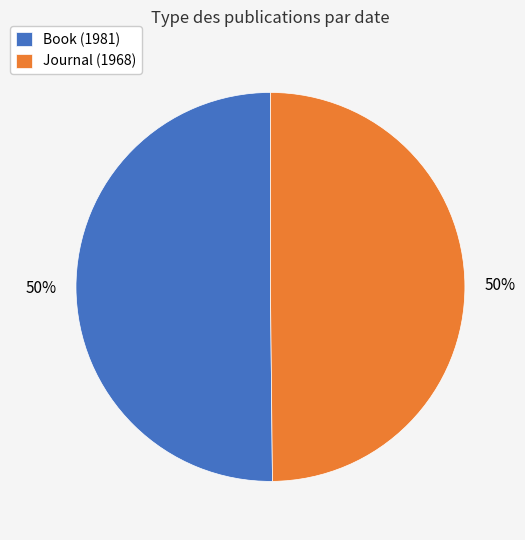

What percentage is the Journal (1968) slice, to the nearest percent?

50%